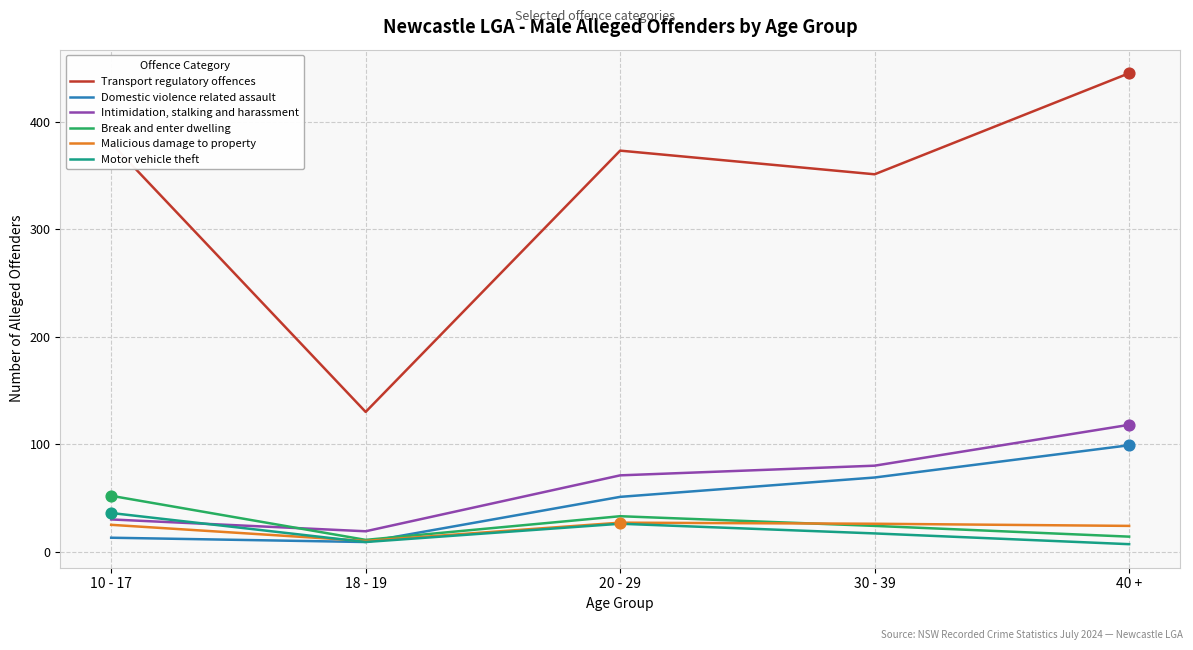

Which series has the largest total across all categories?

Transport regulatory offences